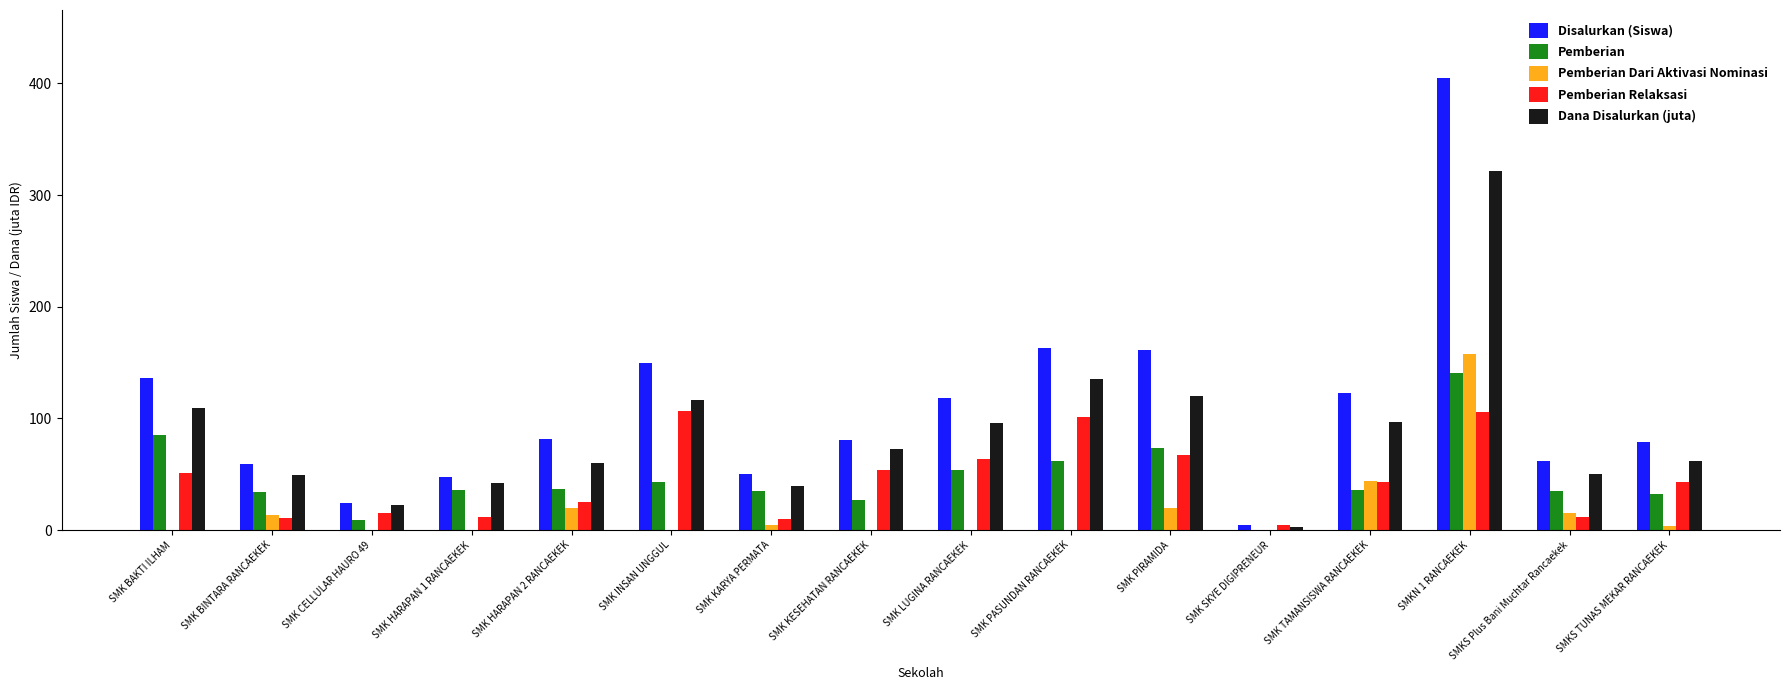

Between SMK BAKTI ILHAM and SMK CELLULAR HAURO 49, which series saw the biggest shift?

Disalurkan (Siswa)